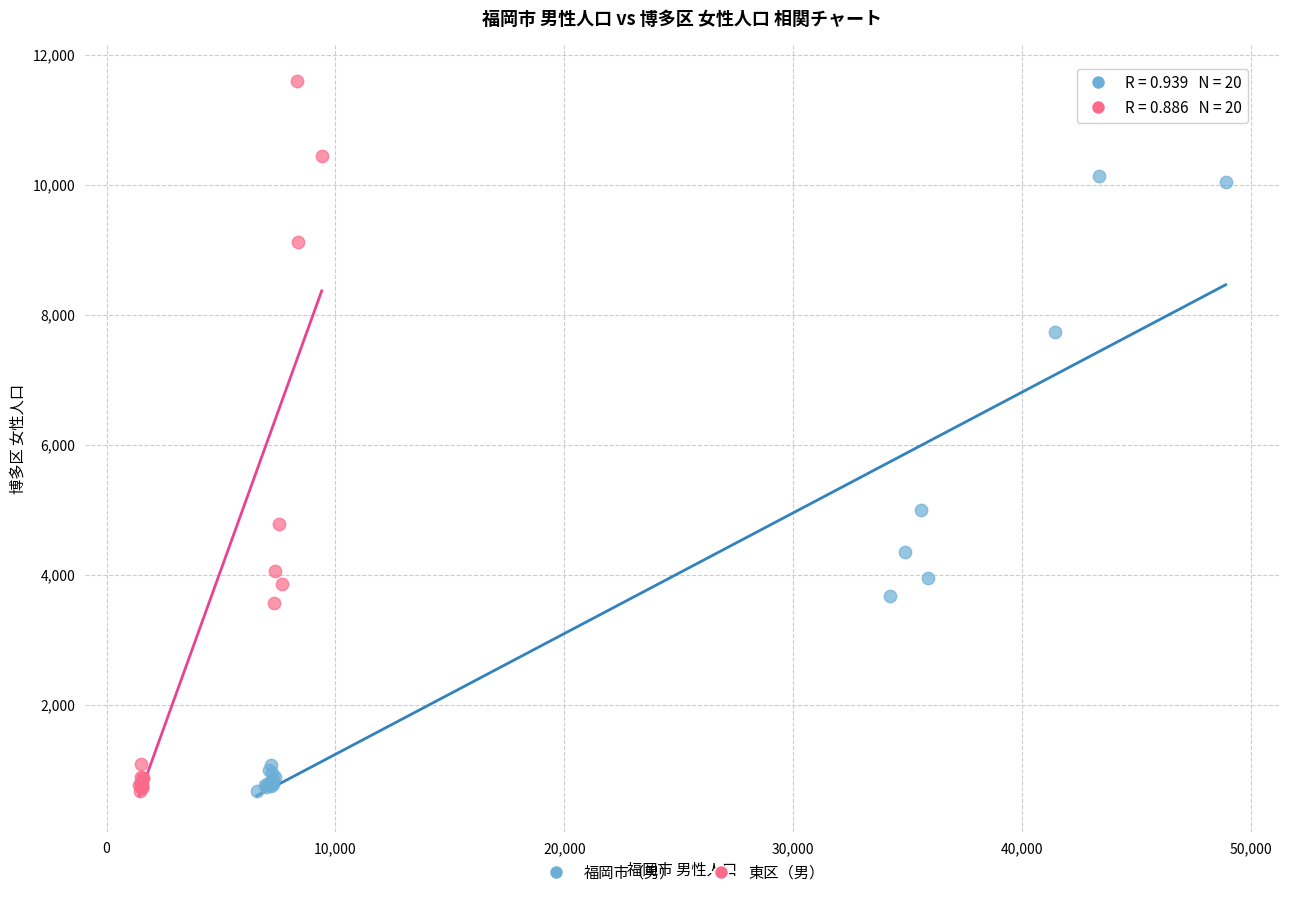

What are all the series names shown in the legend?

福岡市（男）, 東区（男）